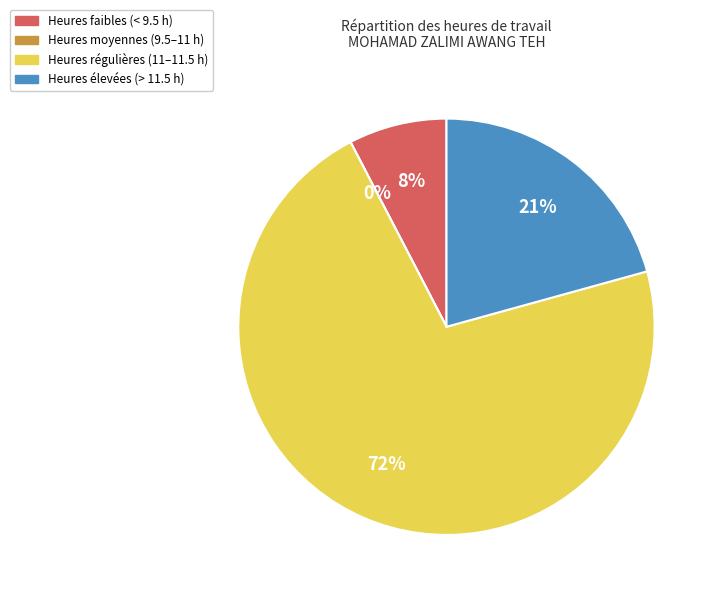

The Thu 20 slice represents 10% of the pie. True or false?

False